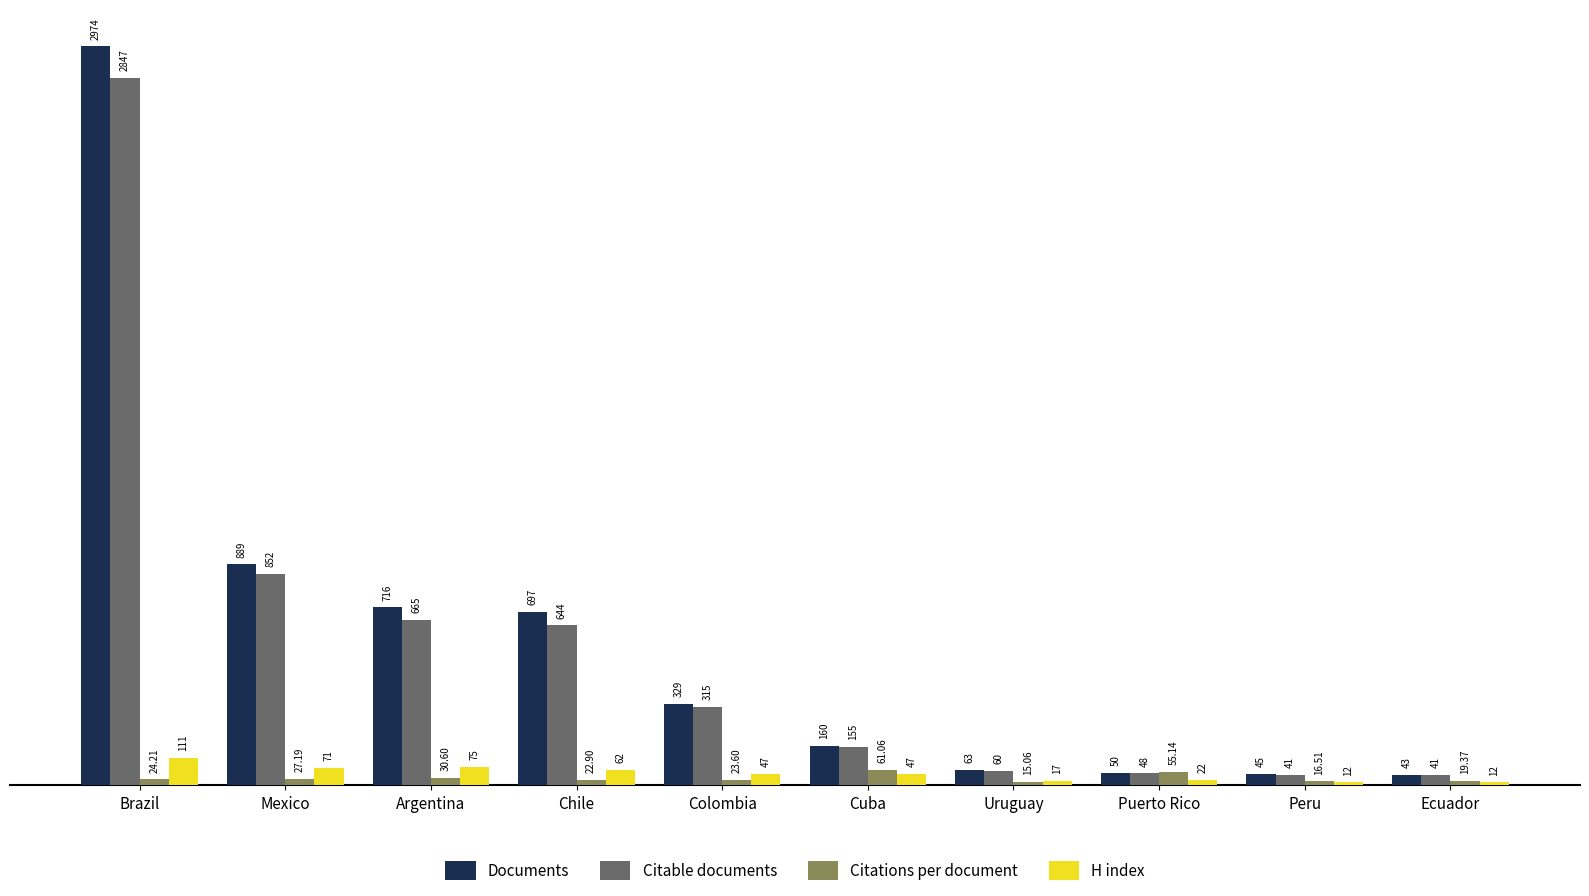

What is the difference between the maximum and minimum values in the Citable documents series?

2806.0